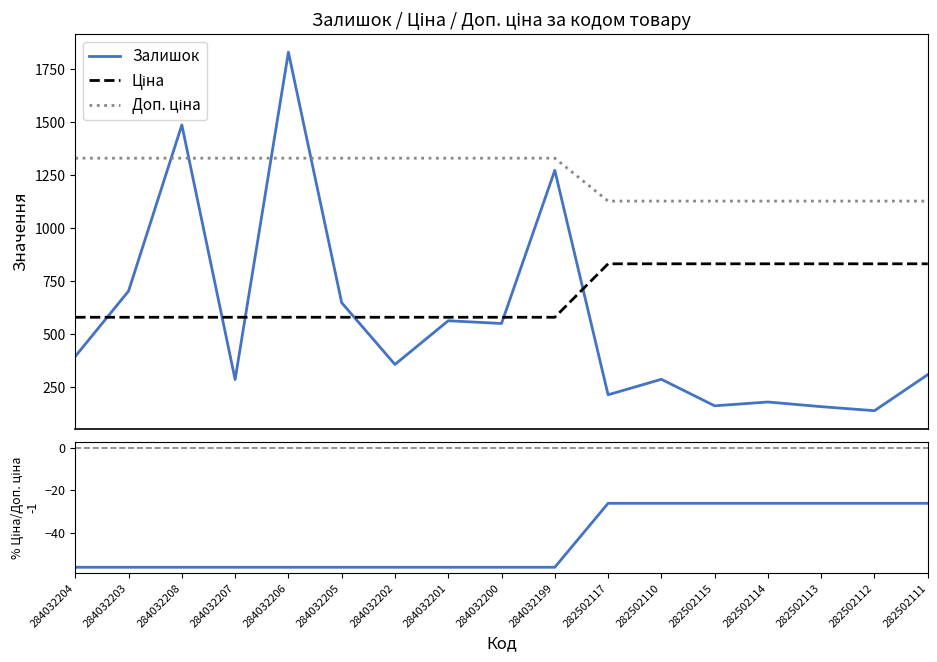

What is the average value of the % Ціна/Доп. ціна - 1 series?

-43.9